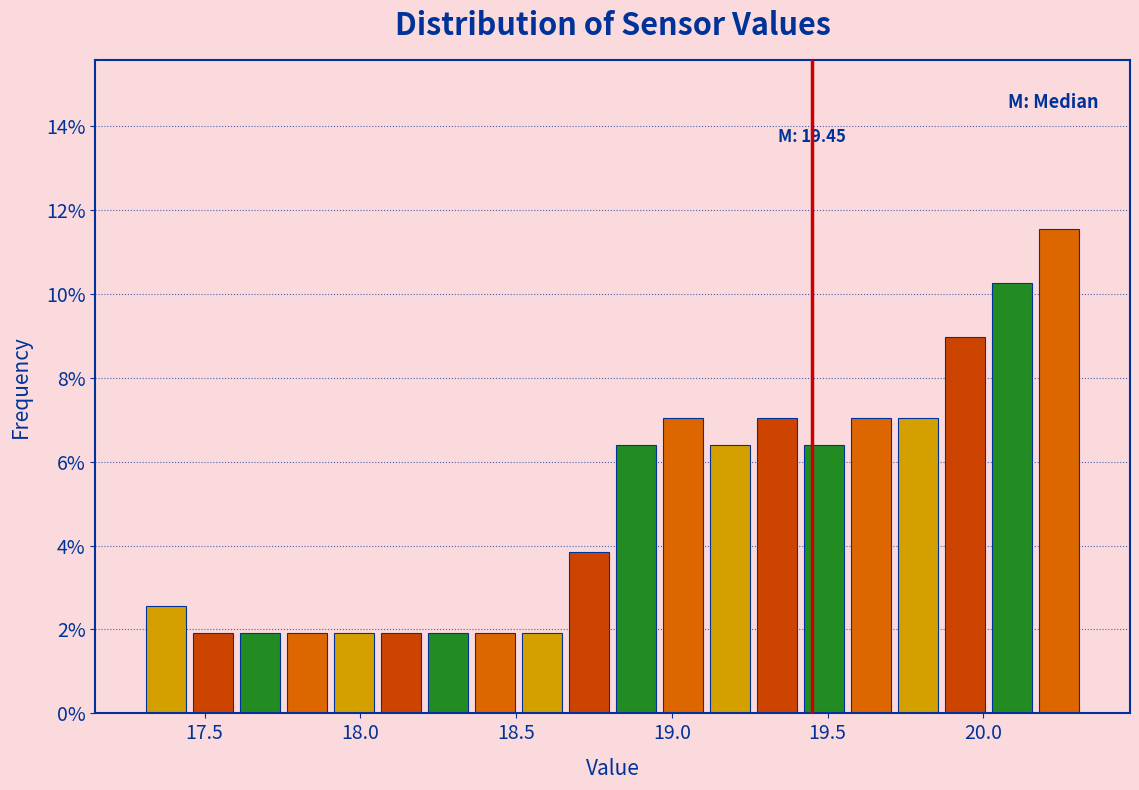

Read against the x-axis, roughly where is the centre of the tallest bar?

20.25